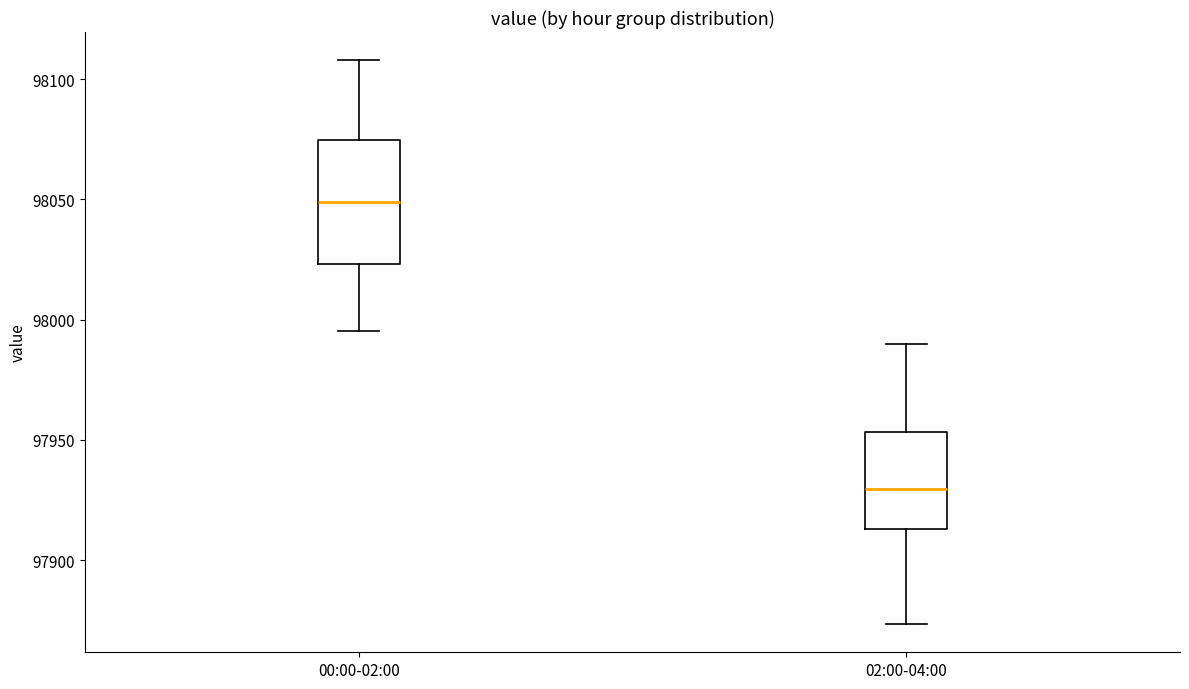

Comparing the boxes themselves (not the whiskers), which one is the tallest?

00:00-02:00